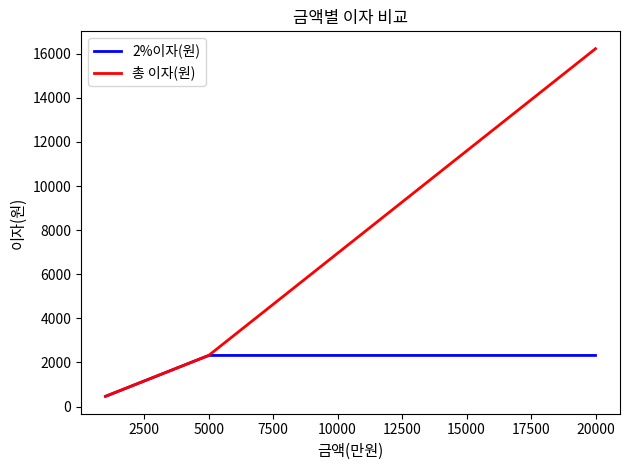

What is the minimum value shown in the chart?

463.6